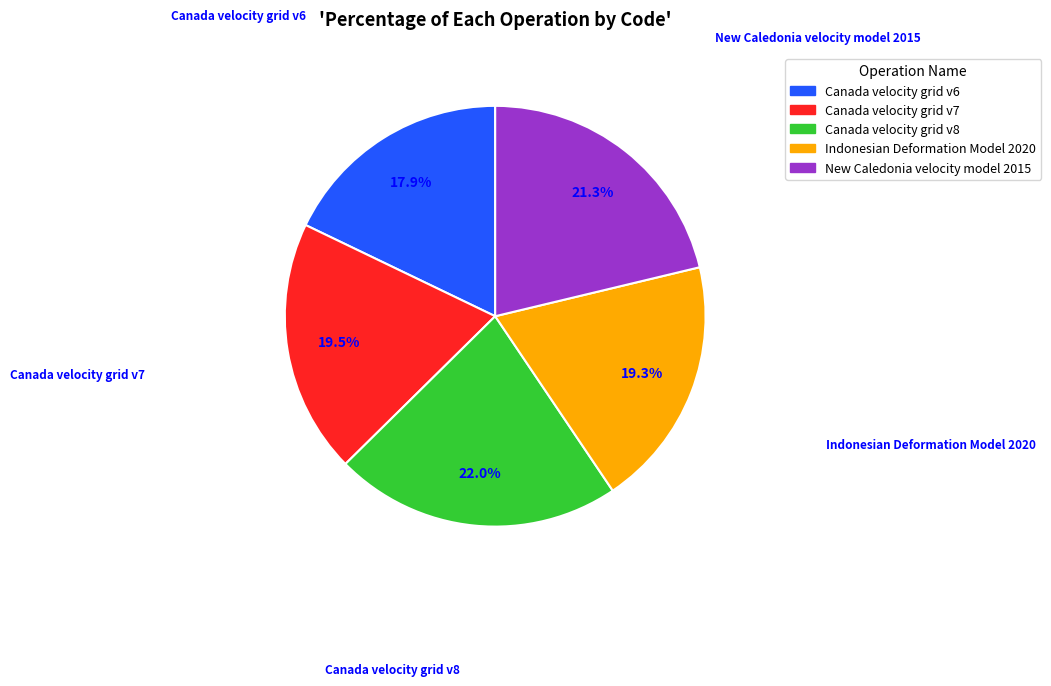

Does New Caledonia velocity model 2015 represent more than half of the total?

No